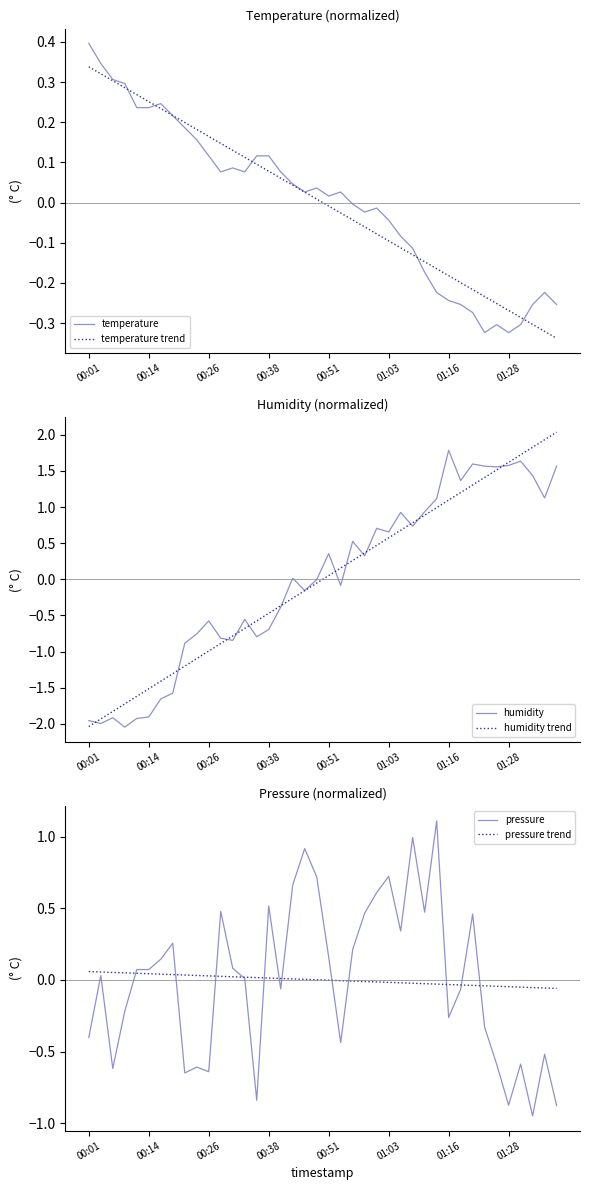

Which series has the largest range (max minus min)?

humidity trend